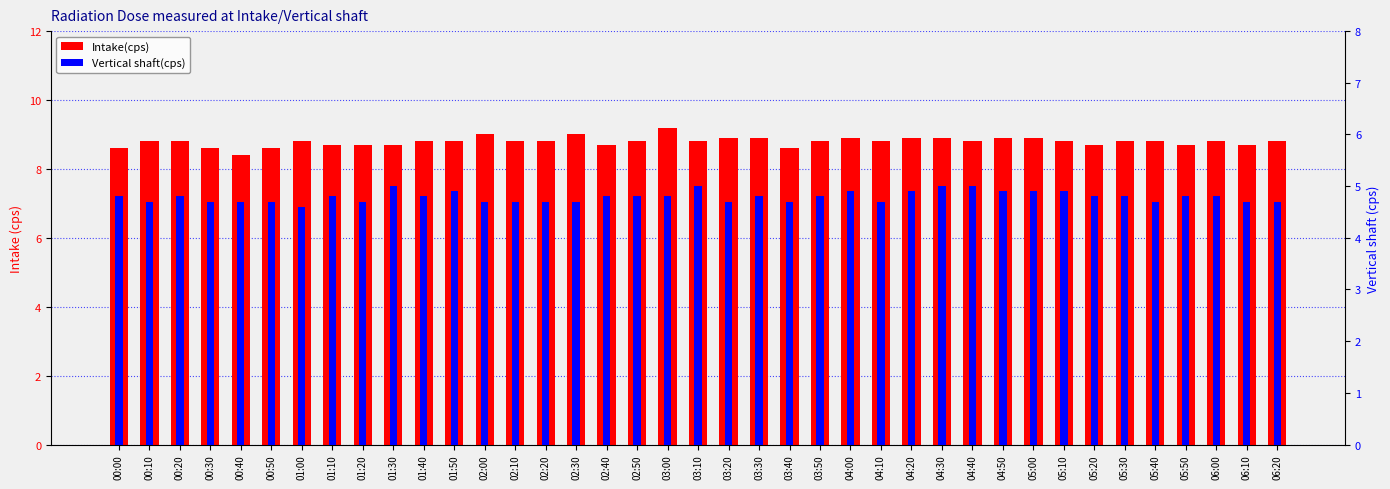

How many Intake(cps) values are between 8 and 9?

38